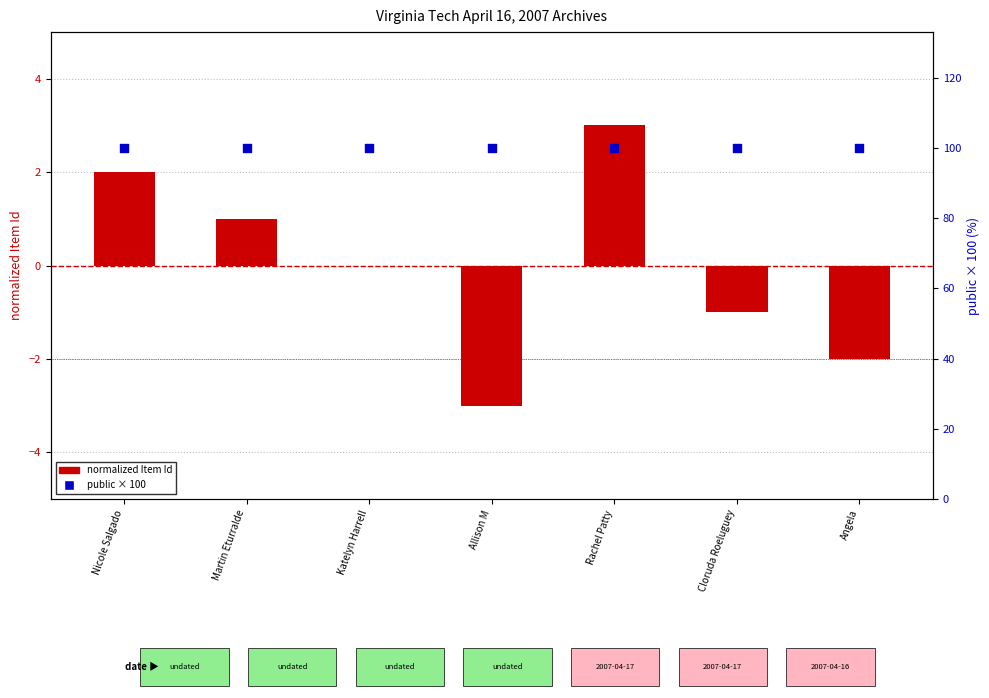

What are all the series names shown in the legend?

Item Id (normalized), public (×100)